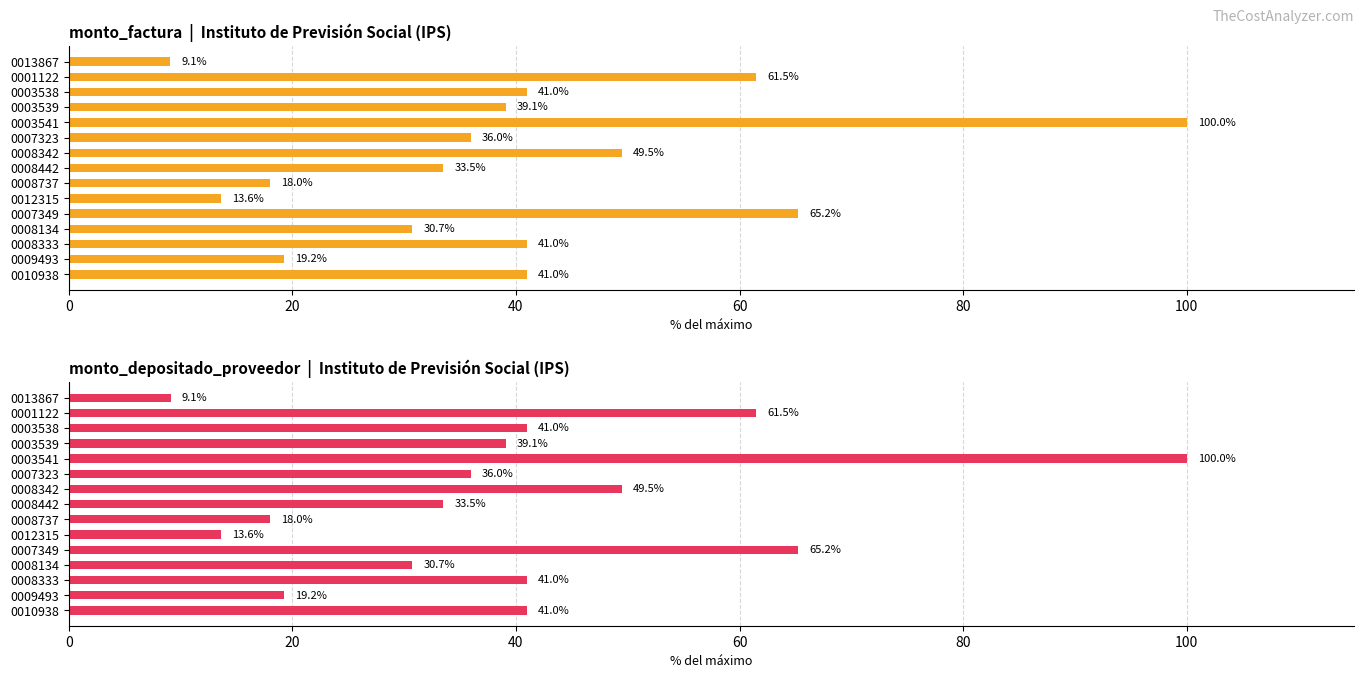

How many data points in monto_depositado_proveedor are less than 39?

7